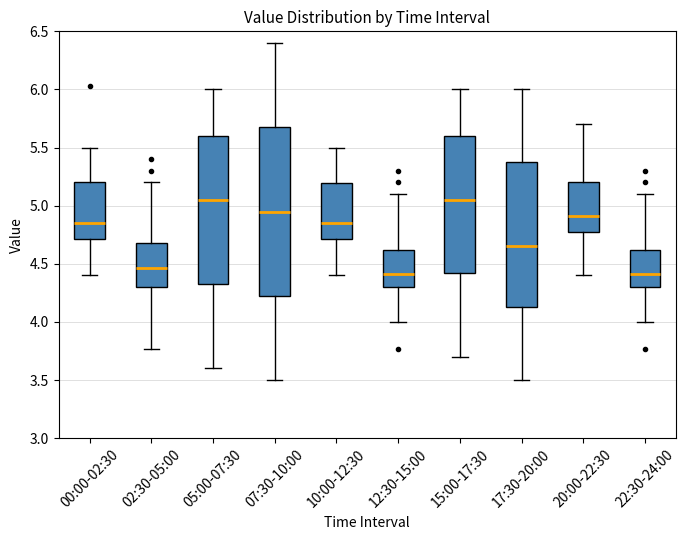

Reading left to right, transcribe this box plot: for each box, give where its median line is, the range the box spans, and where its two whiskers end, as read against the y-axis. The values are not printed on the chart, so give them approximately, as read against the axis.

00:00-02:30: median 4.85, box 4.70 to 5.20, whiskers 4.40 to 5.50
02:30-05:00: median 4.45, box 4.30 to 4.70, whiskers 3.75 to 5.20
05:00-07:30: median 5.05, box 4.35 to 5.60, whiskers 3.60 to 6.00
07:30-10:00: median 4.95, box 4.25 to 5.70, whiskers 3.50 to 6.40
10:00-12:30: median 4.85, box 4.70 to 5.20, whiskers 4.40 to 5.50
12:30-15:00: median 4.40, box 4.30 to 4.60, whiskers 4.00 to 5.10
15:00-17:30: median 5.05, box 4.45 to 5.60, whiskers 3.70 to 6.00
17:30-20:00: median 4.65, box 4.15 to 5.40, whiskers 3.50 to 6.00
20:00-22:30: median 4.90, box 4.80 to 5.20, whiskers 4.40 to 5.70
22:30-24:00: median 4.40, box 4.30 to 4.60, whiskers 4.00 to 5.10